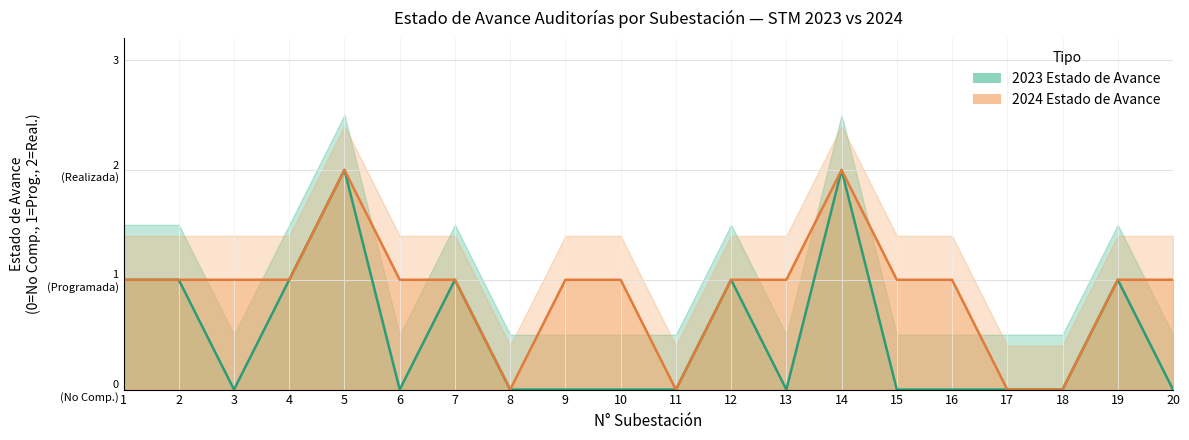

True or false: 2024 Estado de Avance and 2023 Estado de Avance intersect in this chart.

False